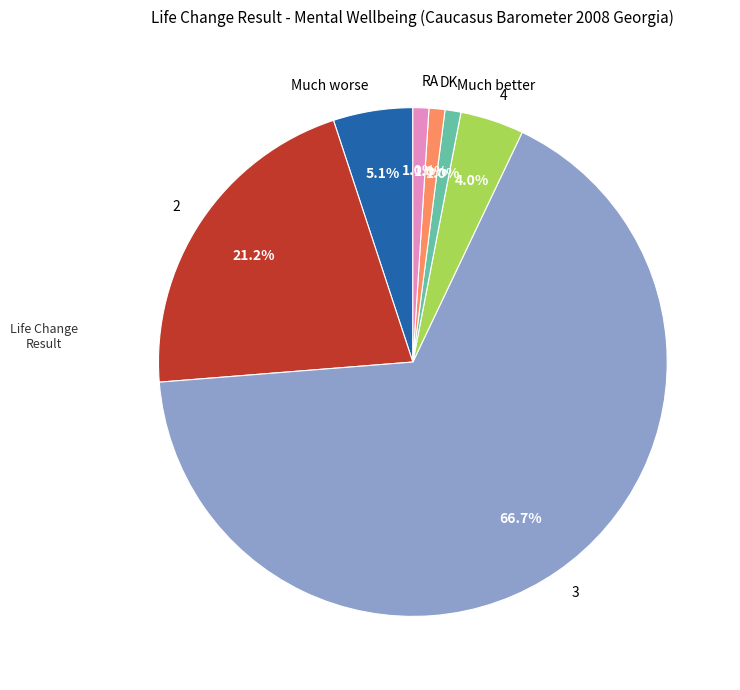

What percentage is NOT represented by 3?

33.3%